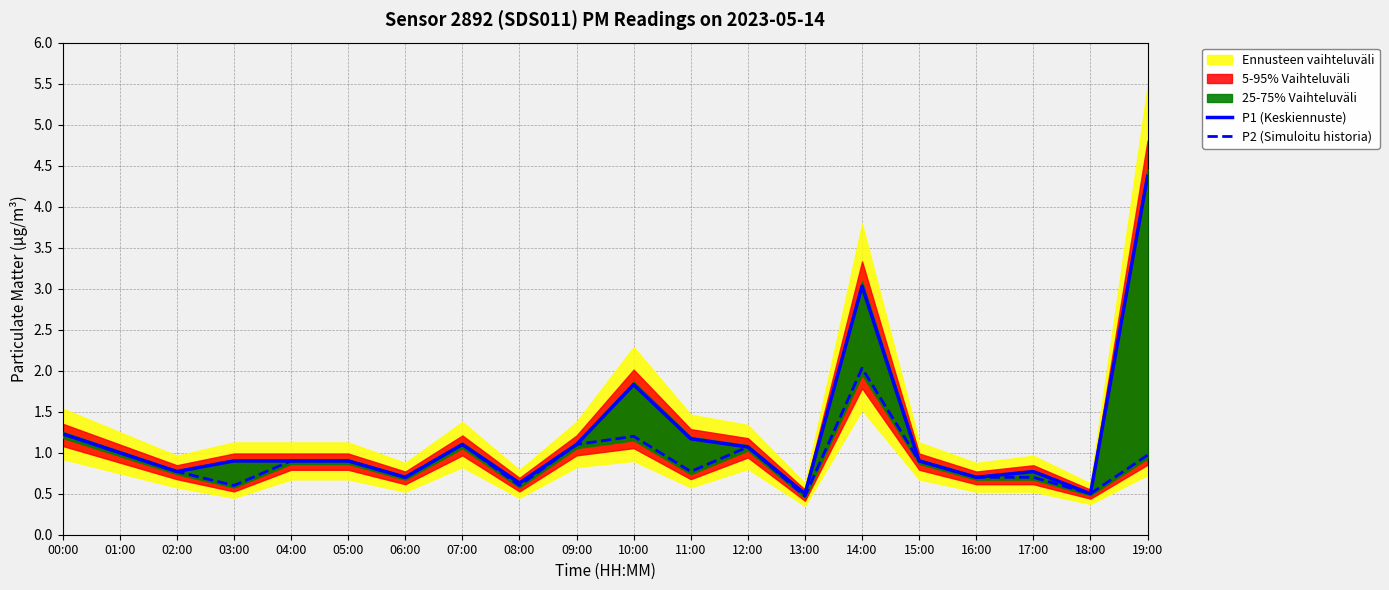

True or false: P2 (Simuloitu historia) and P1 (Keskiennuste) cross at least once.

False